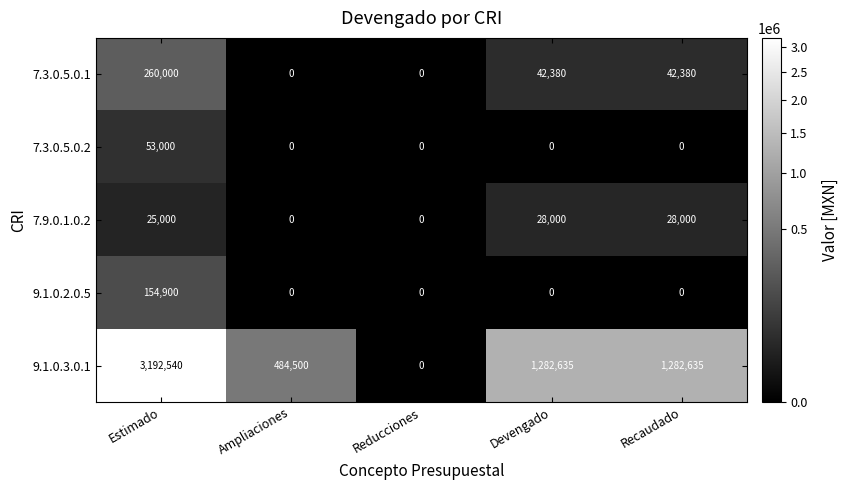

At which category is the sum across all series the highest?

Estimado